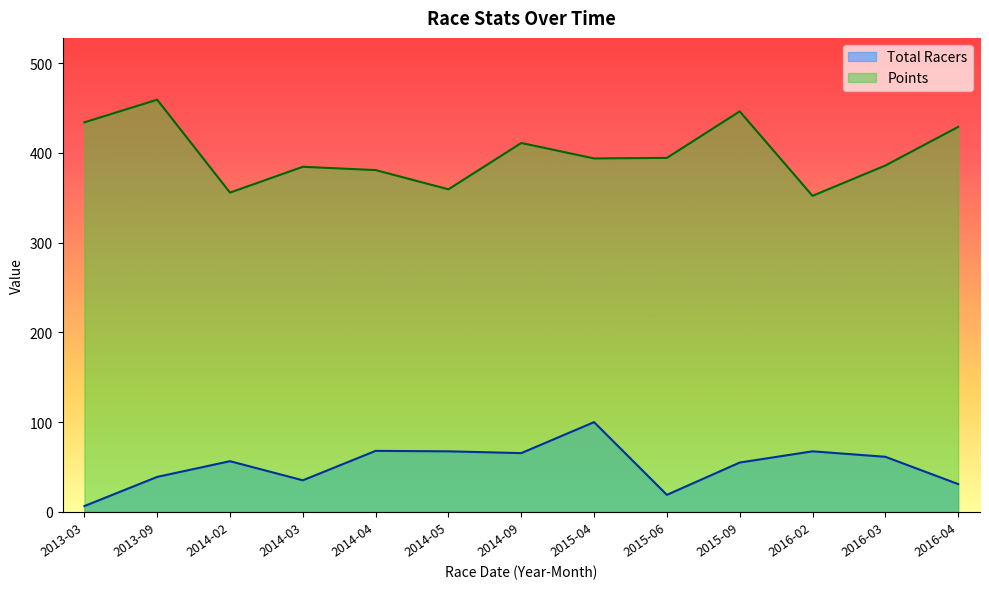

Between 2014-03 and 2016-02, which series saw the biggest shift?

Points